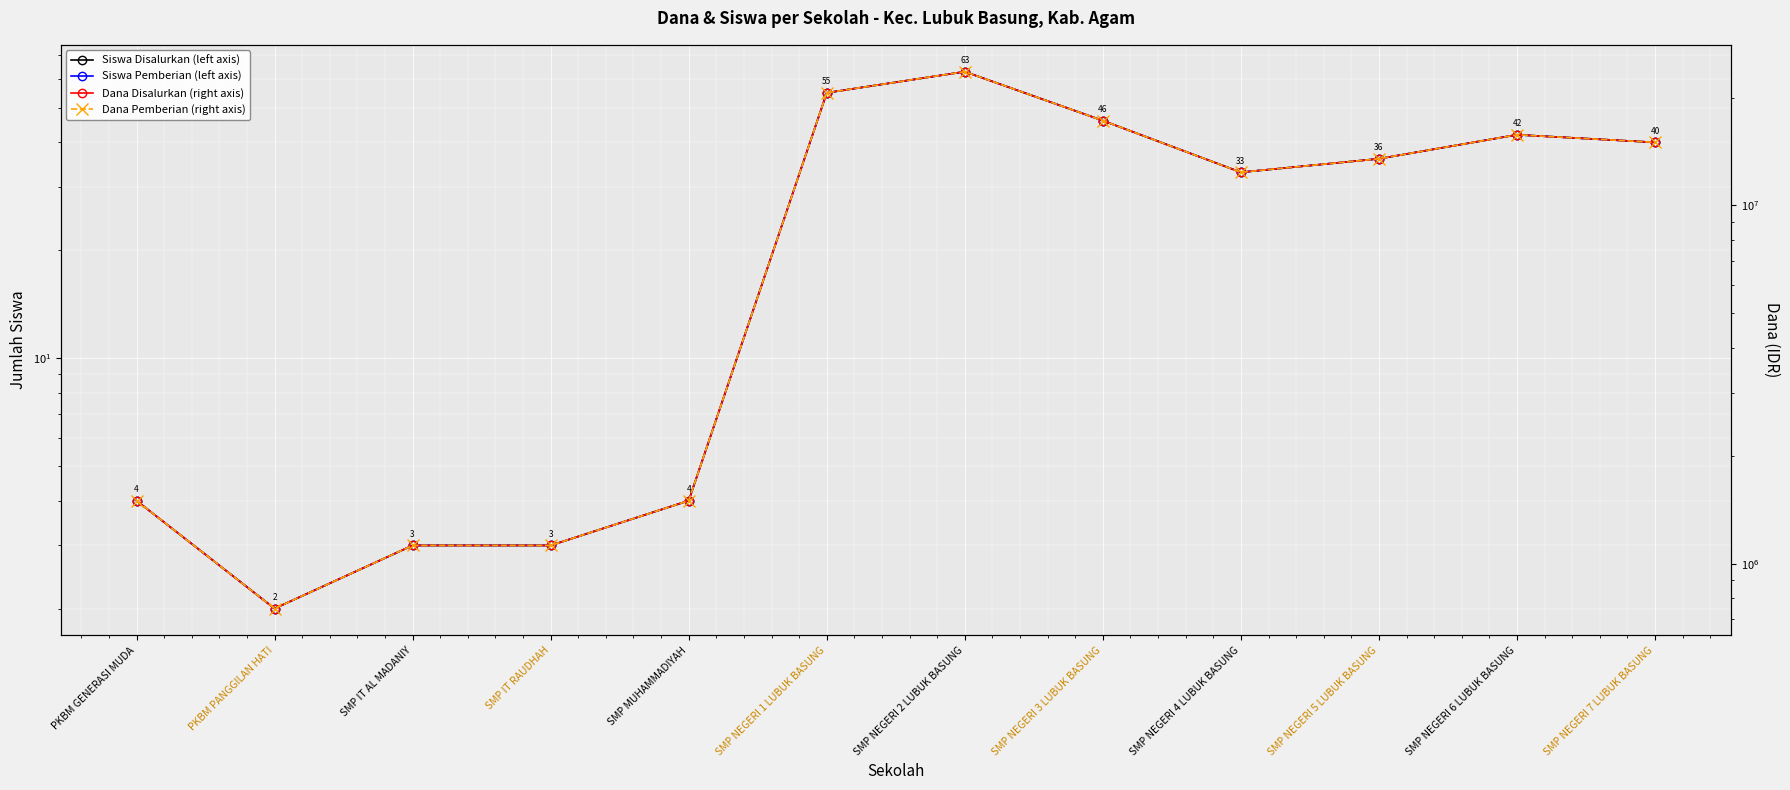

Between SMP NEGERI 2 LUBUK BASUNG and SMP MUHAMMADIYAH, which is larger?

SMP NEGERI 2 LUBUK BASUNG